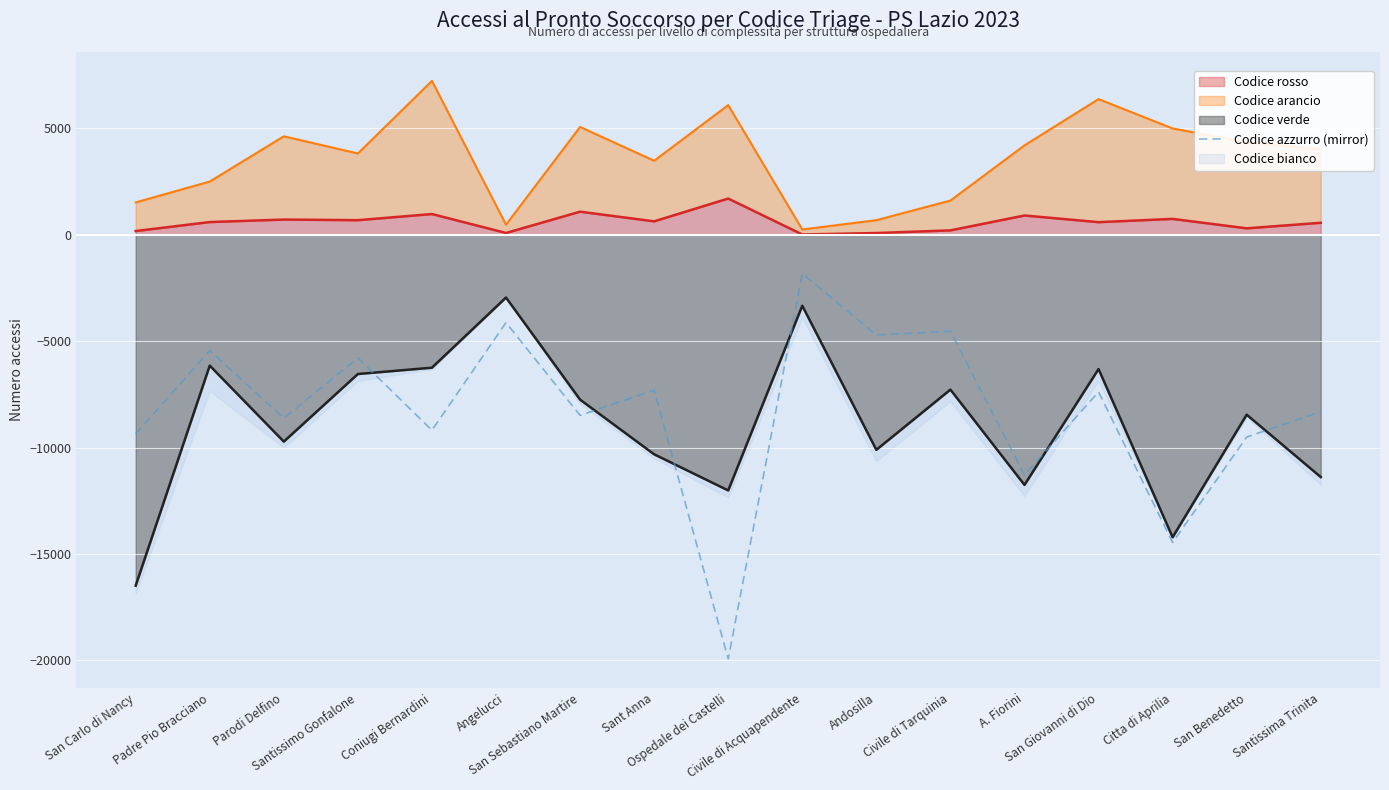

True or false: the data shows -9181 at Coniugi Bernardini.

True